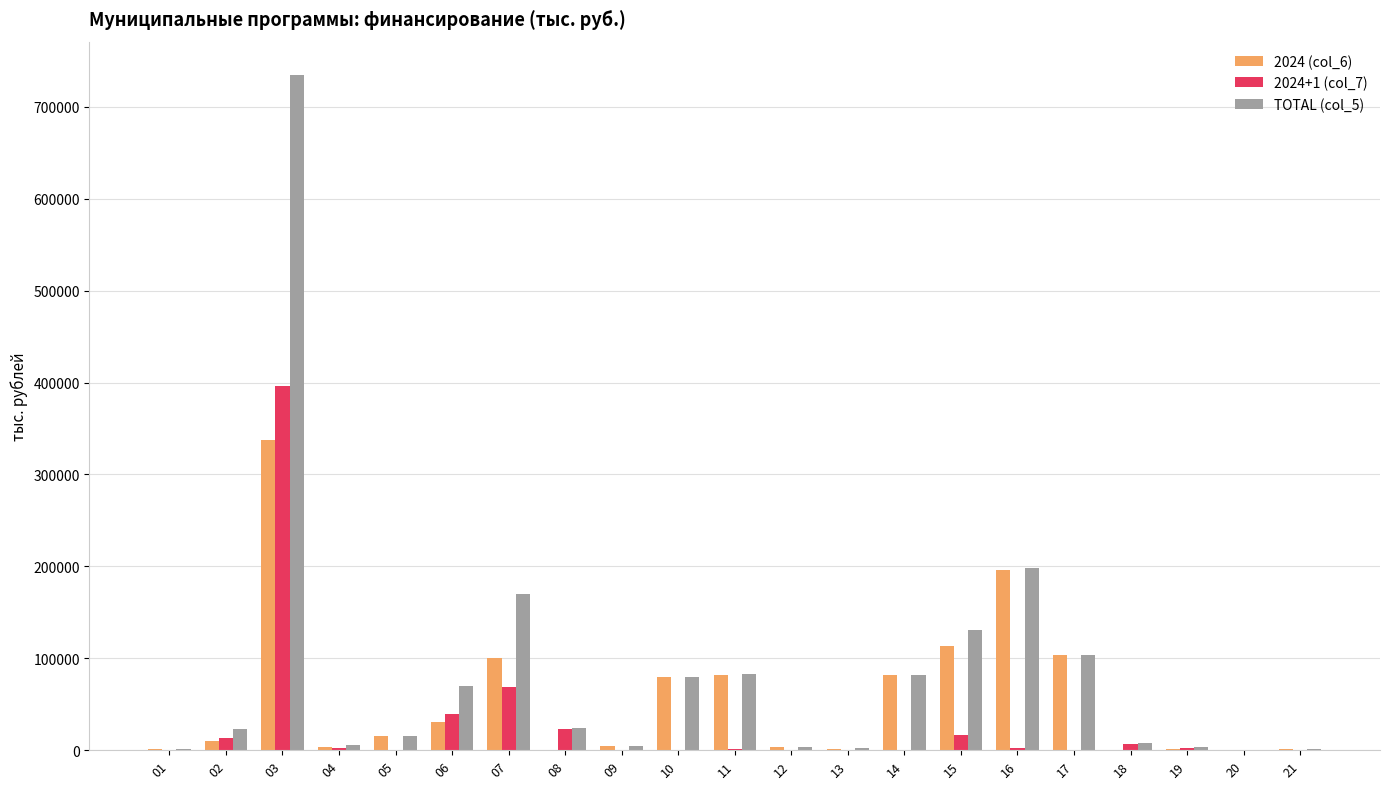

How many groups of bars are there?

21